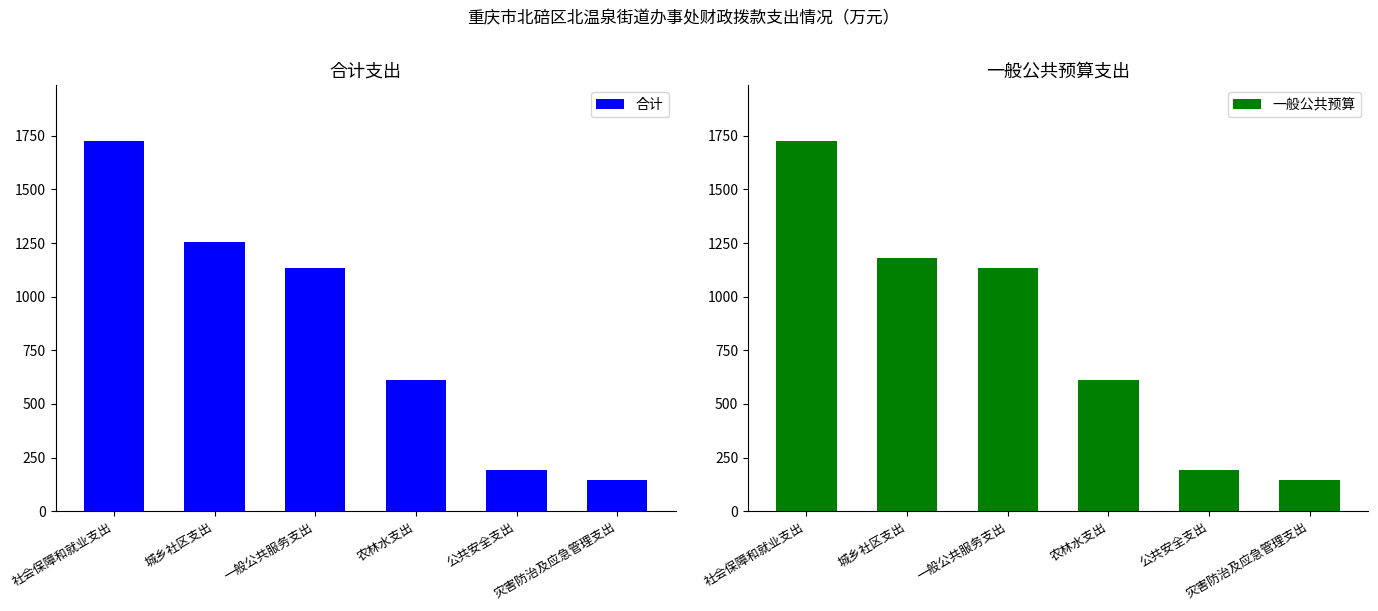

What is the highest value of the 一般公共预算 series?

1726.4